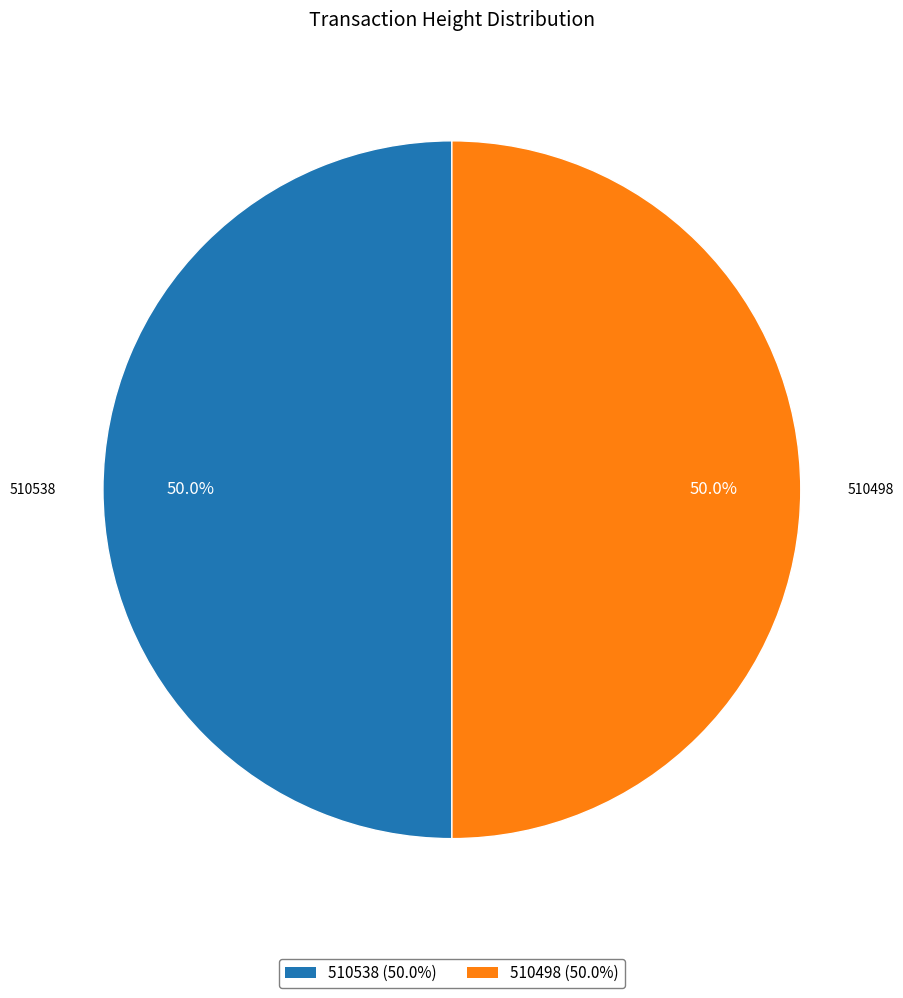

To the nearest percent, what portion does 510498 represent?

50%